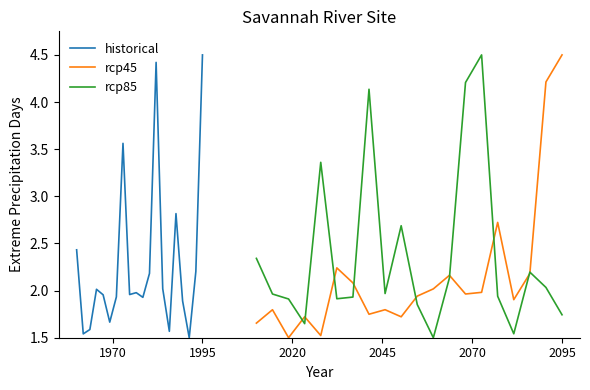

What is the highest value of the rcp45 series?

4.5